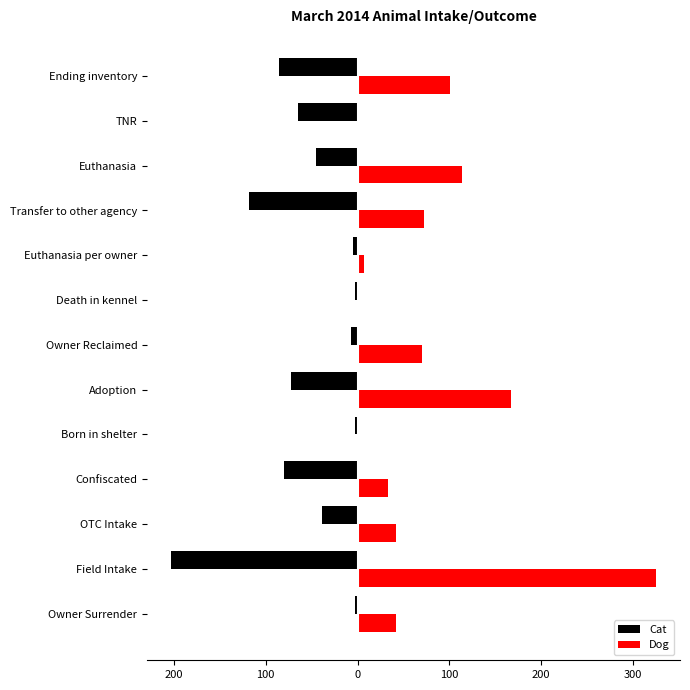

Which series has the widest spread of values?

Dog